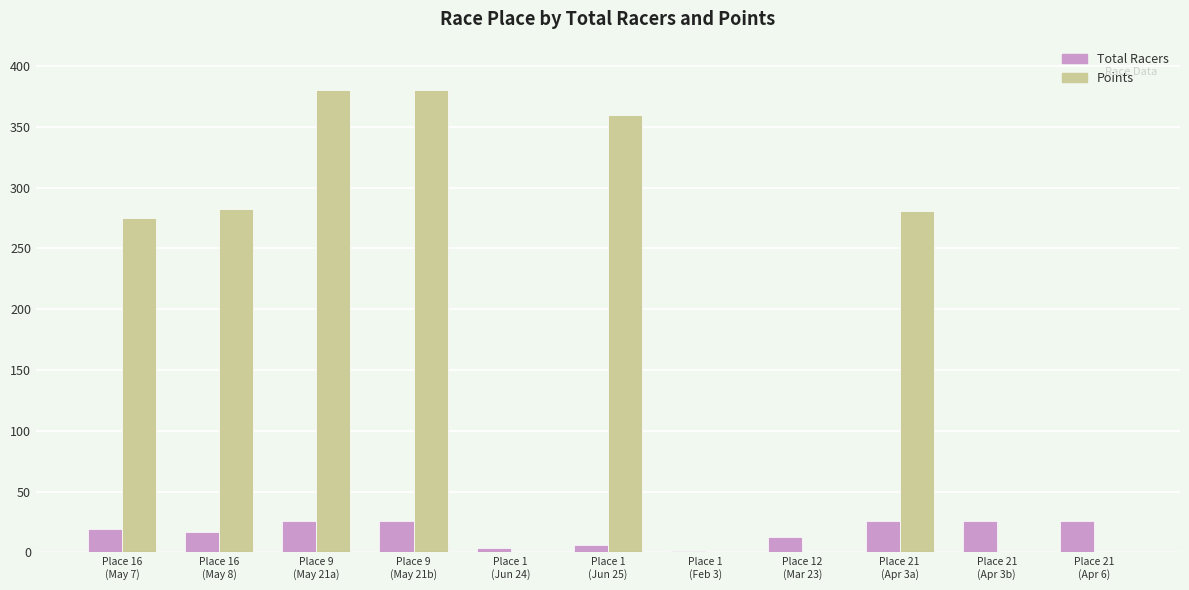

Are the bars horizontal?

No